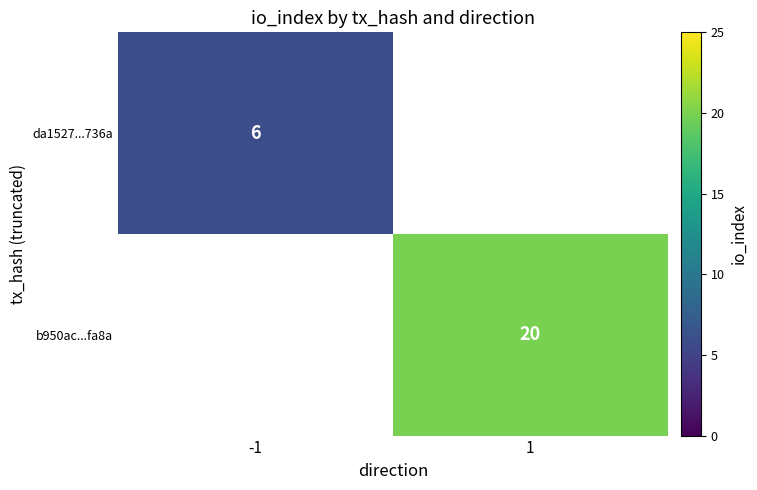

The da1527...736a series shows 2 at -1. True or false?

False